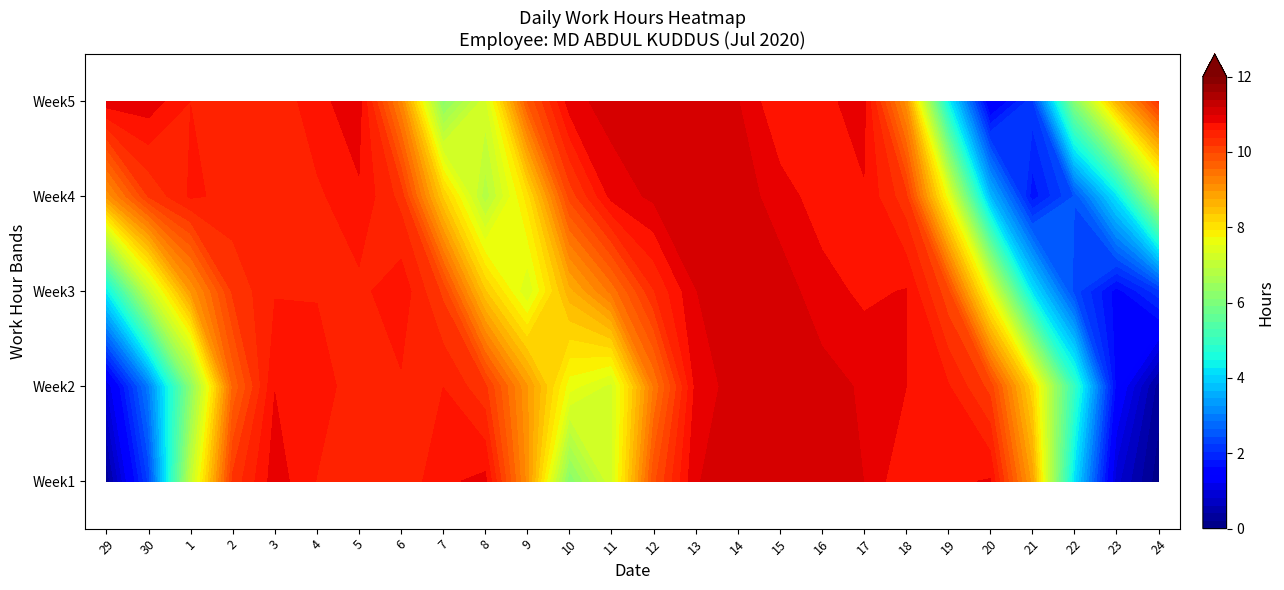

How many data points does each series have?

26